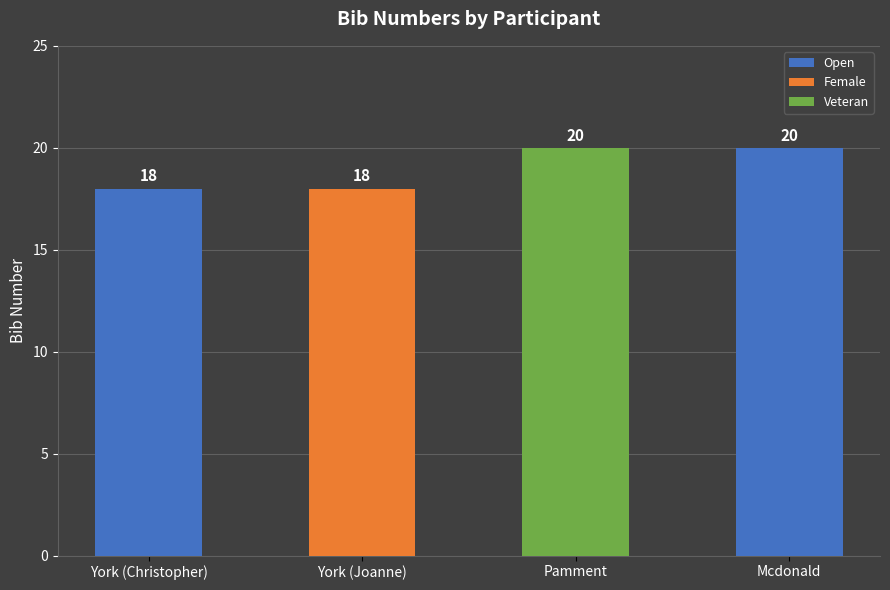

What is the maximum value shown in the chart?

20